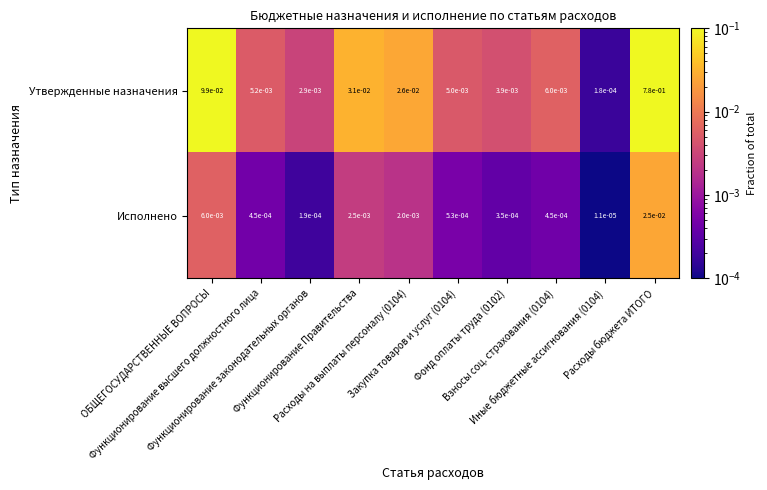

Which series has the largest range (max minus min)?

Утвержденные назначения